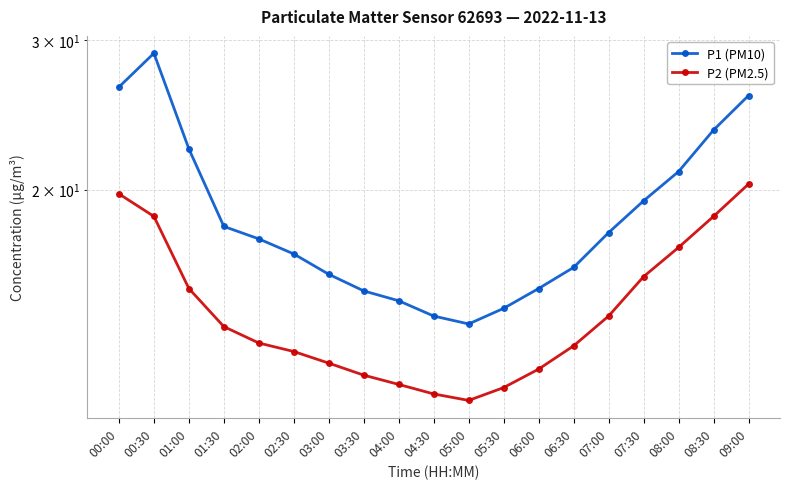

Reading left to right, transcribe all the data shown in this chart.

P1 (PM10): 26.4	28.9	22.3	18.1	17.5	16.8	15.9	15.2	14.8	14.2	13.9	14.5	15.3	16.2	17.8	19.4	21.0	23.5	25.8
P2 (PM2.5): 19.8	18.6	15.3	13.8	13.2	12.9	12.5	12.1	11.8	11.5	11.3	11.7	12.3	13.1	14.2	15.8	17.1	18.6	20.3